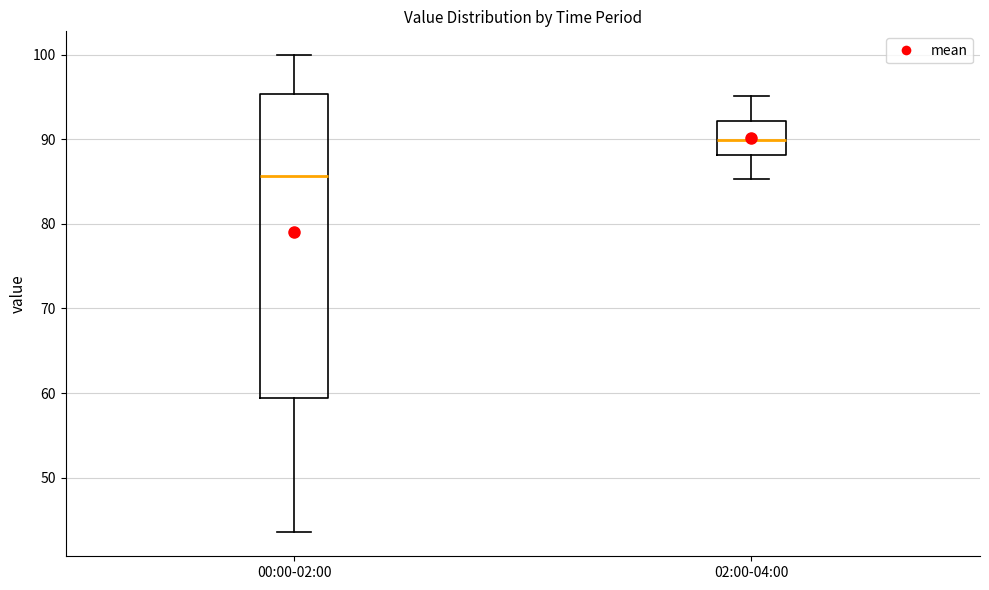

Which box's median line is the highest?

02:00-04:00